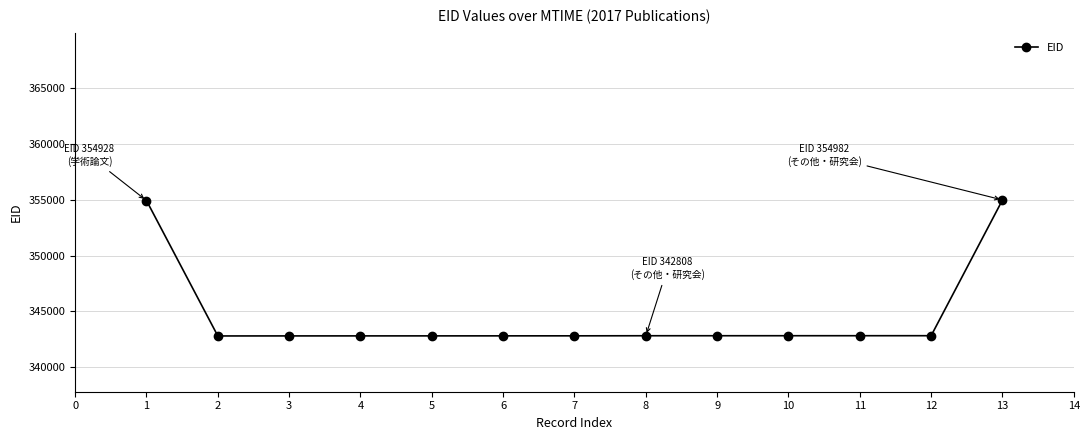

What is the value of the 8th point from the left?

342808